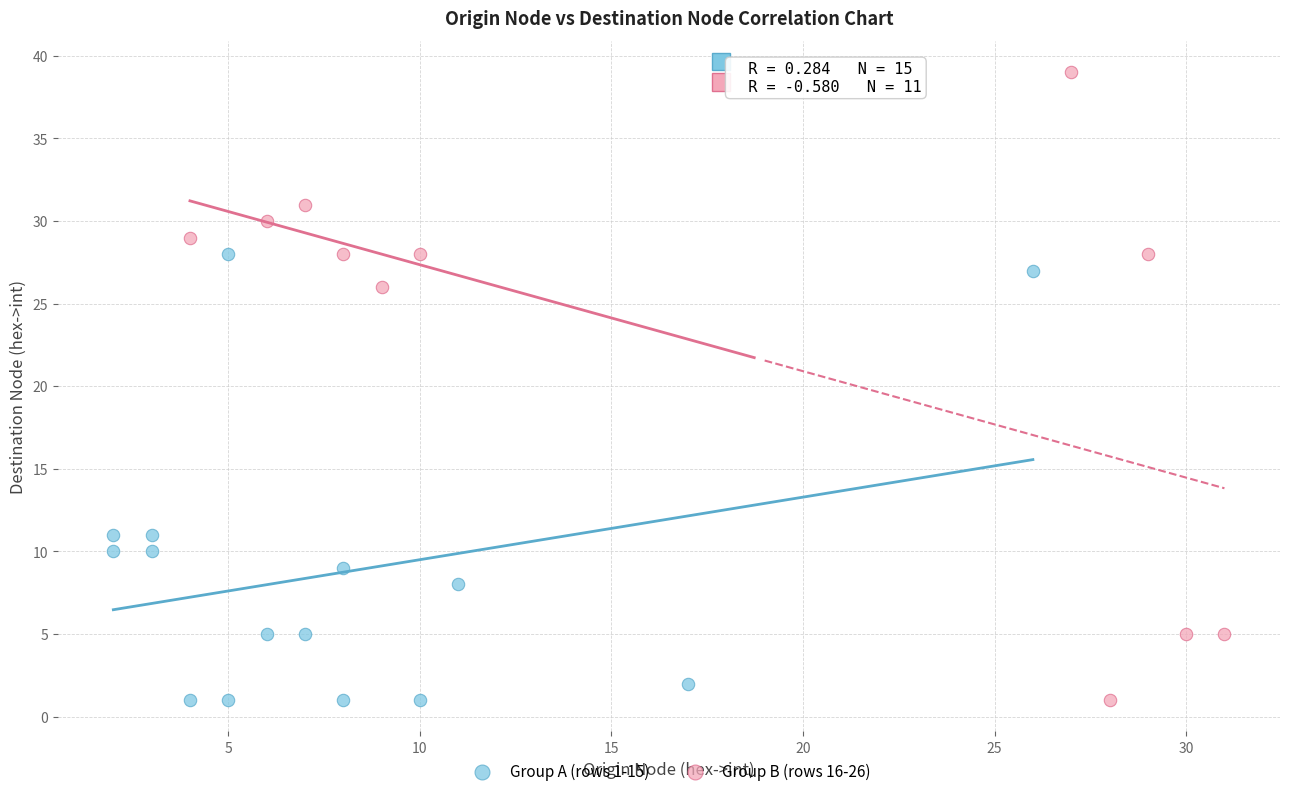

Which series has the widest spread of Y values?

Group B (rows 16-26)